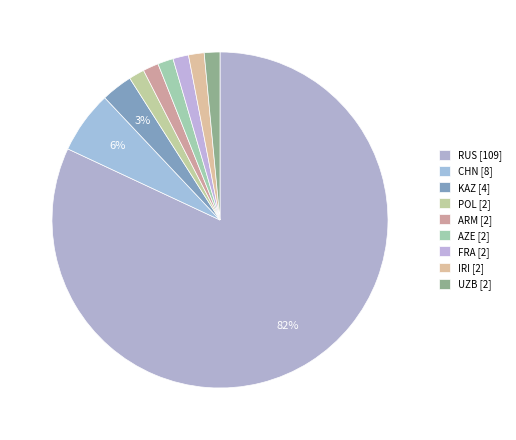

The AZE slice represents 2% of the pie. True or false?

True